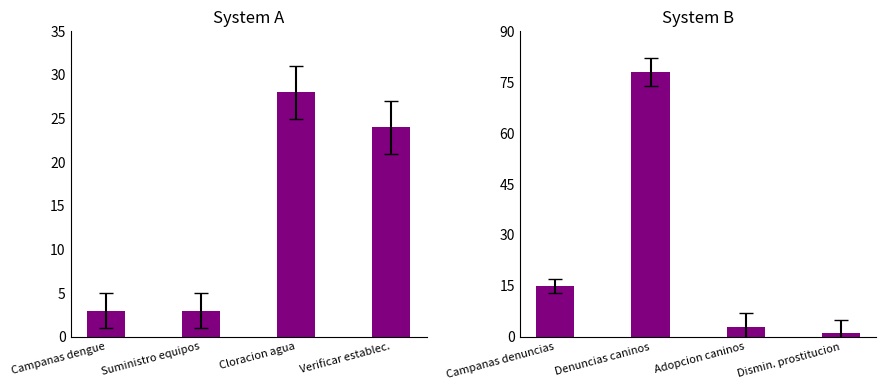

What is the smallest value displayed?

1